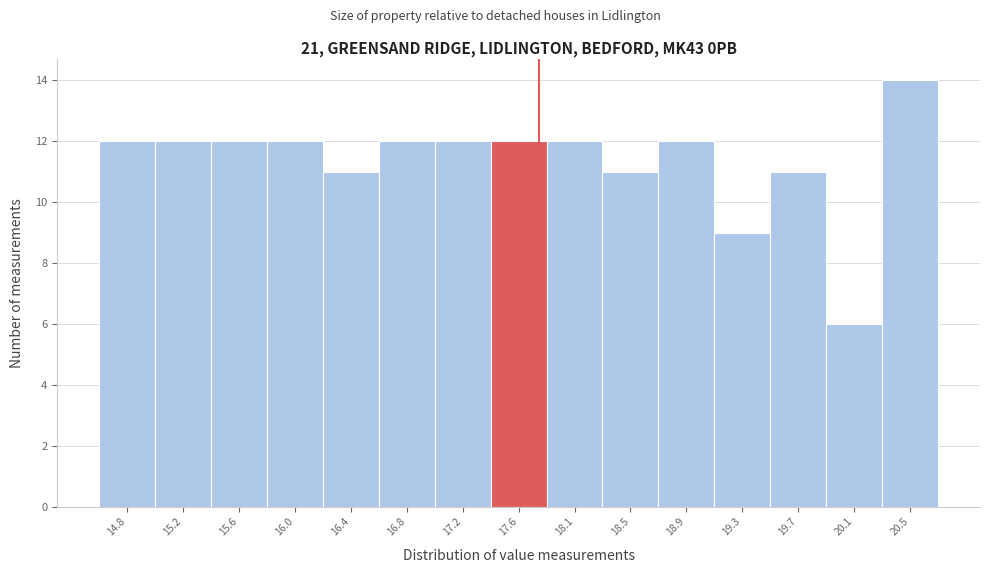

Reading right to left, what are all the values shown in this chart?

20.5=14	20.1=6	19.7=11	19.3=9	18.9=12	18.5=11	18.1=12	17.6=12	17.2=12	16.8=12	16.4=11	16.0=12	15.6=12	15.2=12	14.8=12